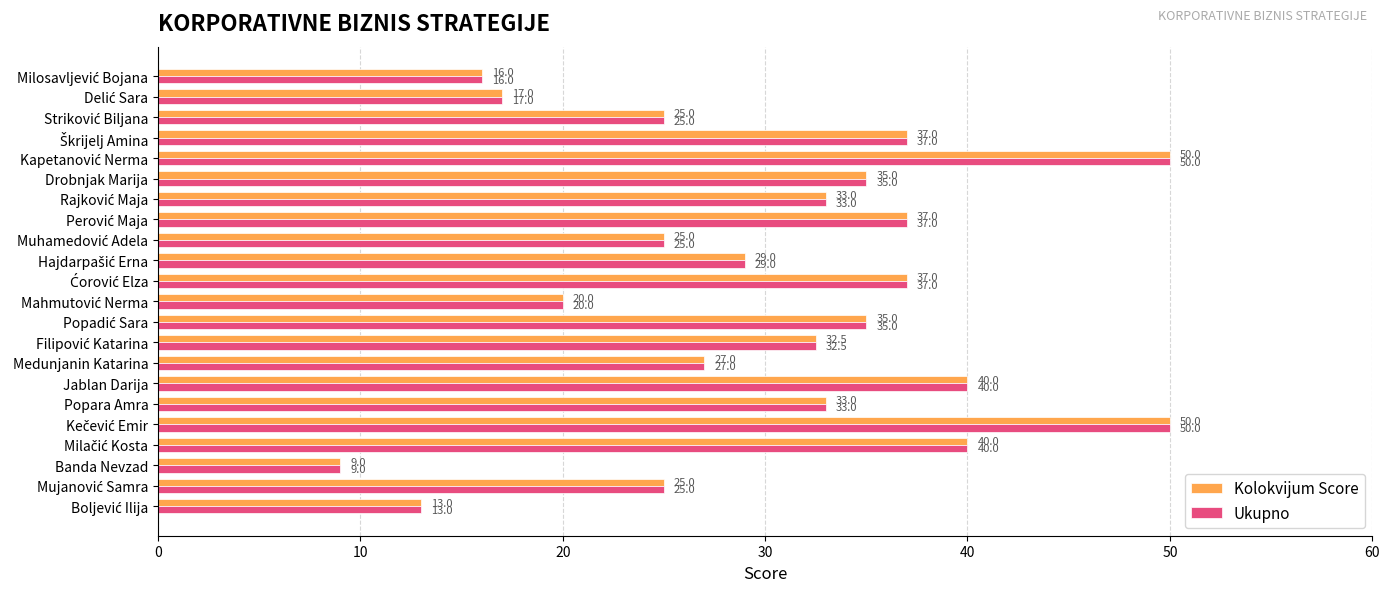

What is the maximum value shown in the chart?

50.0